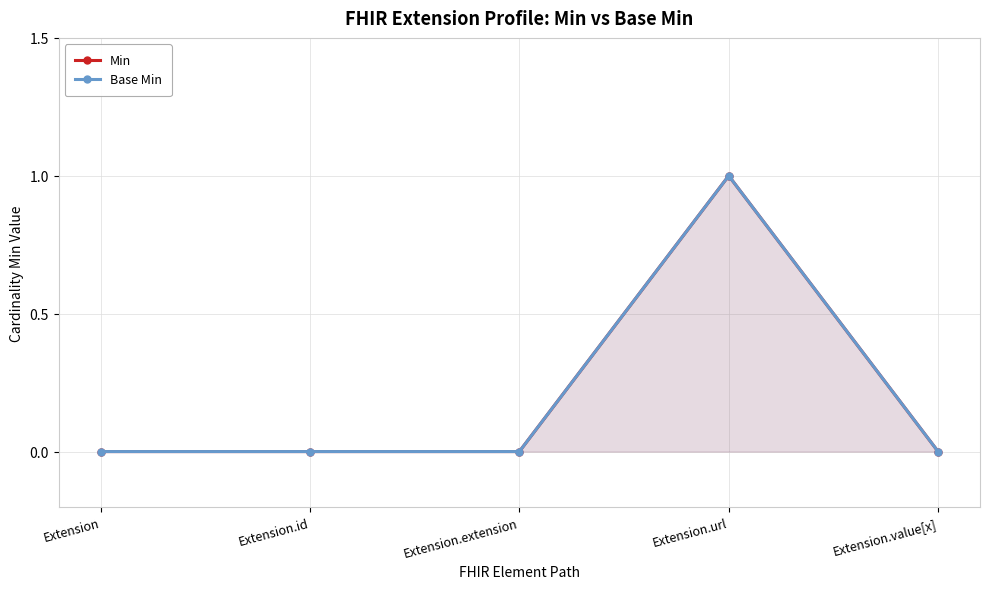

What is the sum of all Min values?

1